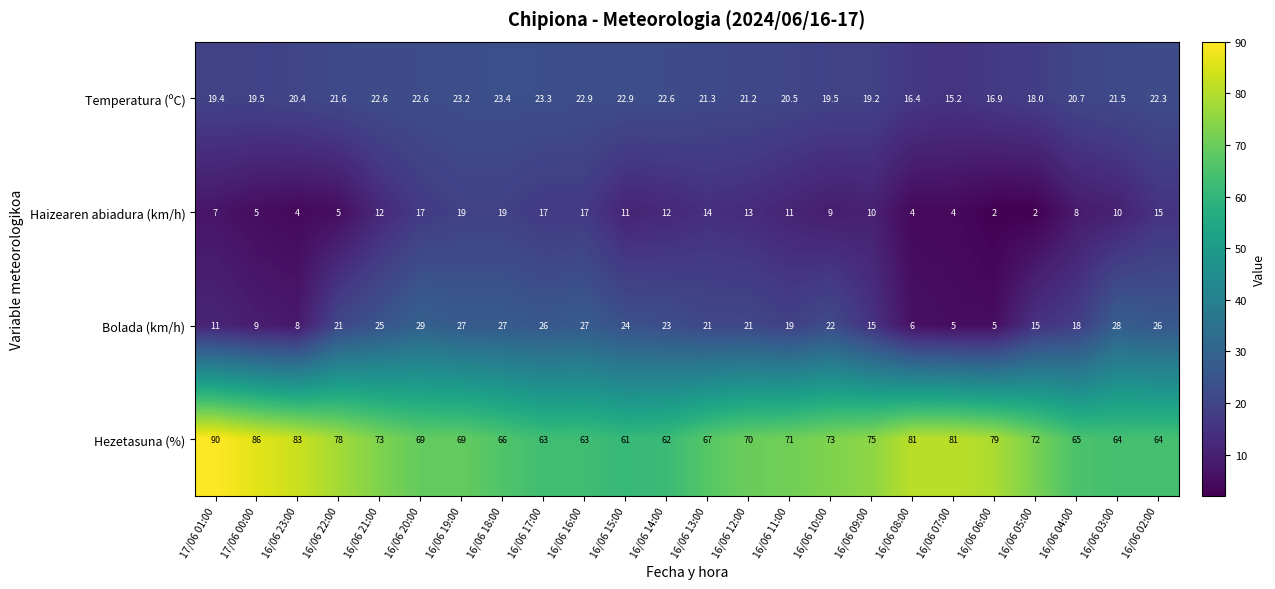

What is the difference between the Temperatura (ºC) values at 16/06 05:00 and 16/06 18:00?

5.4